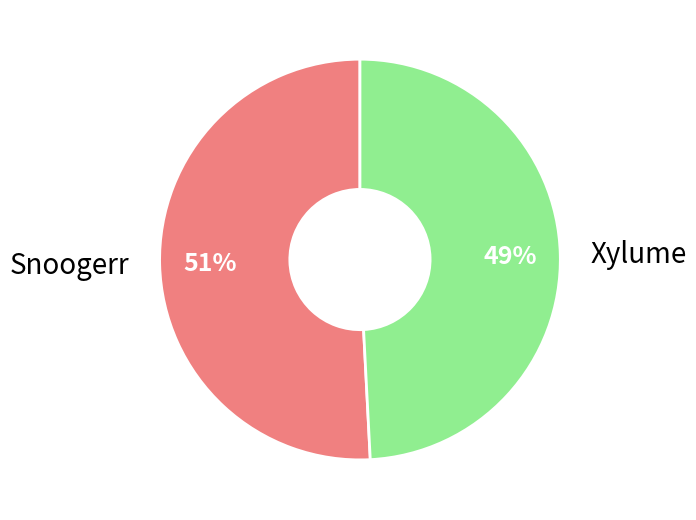

To the nearest percent, what is the difference between the largest and smallest slice percentages?

2%